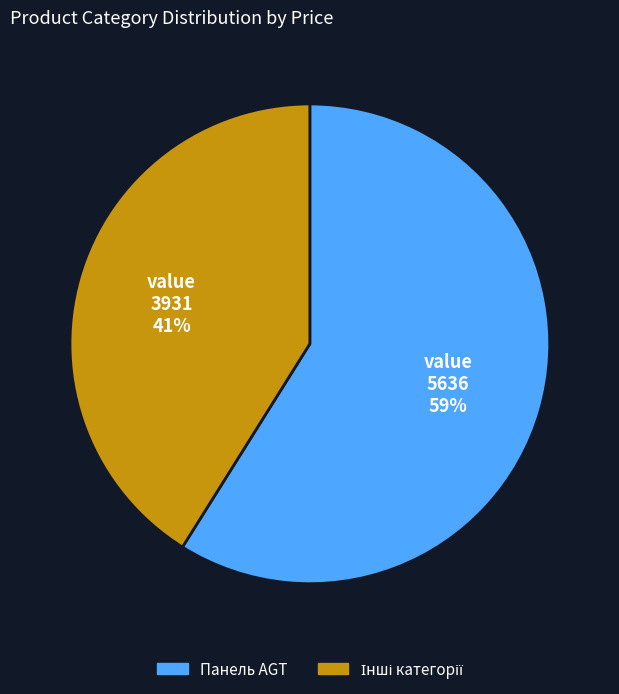

To the nearest percent, what is the average slice percentage?

50%